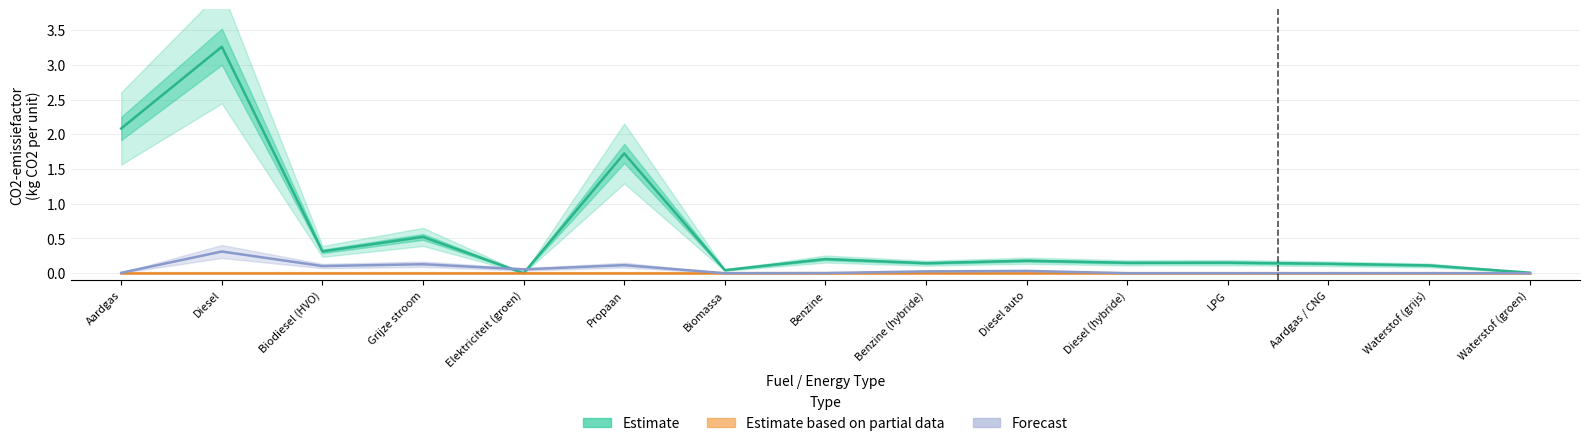

Rank the series by their maximum value, from highest to lowest.

Estimate, Forecast, Estimate based on partial data